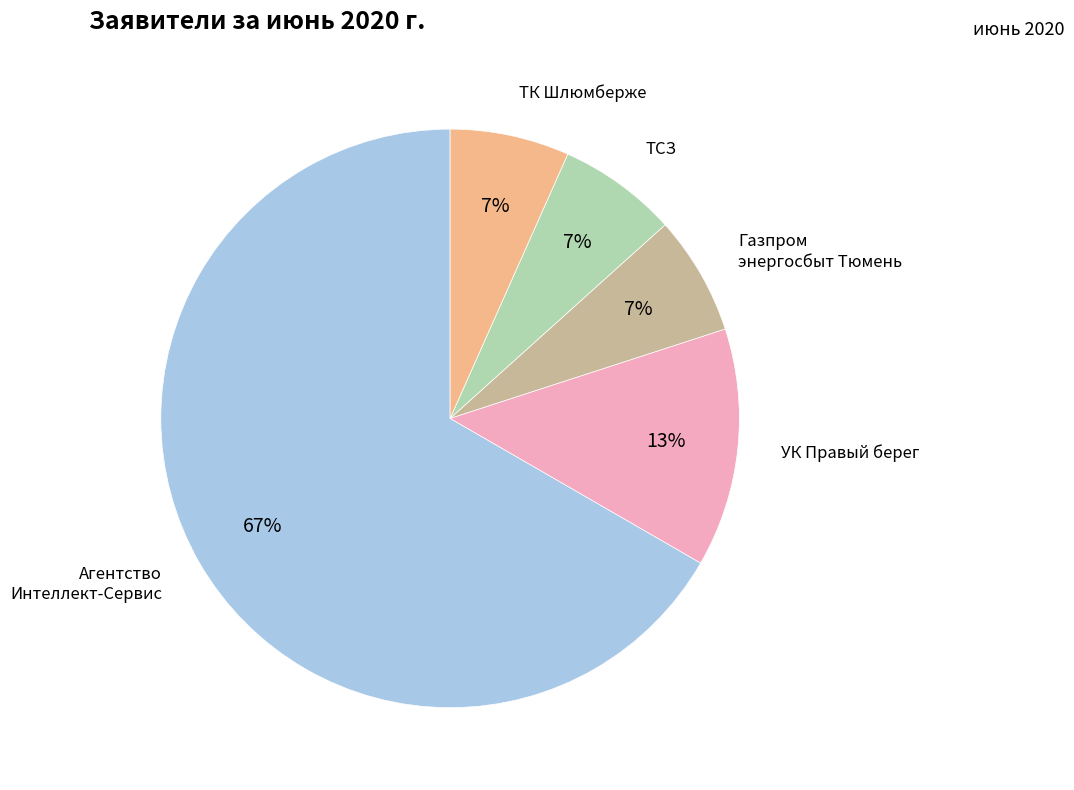

Is there a majority slice in this chart?

Yes